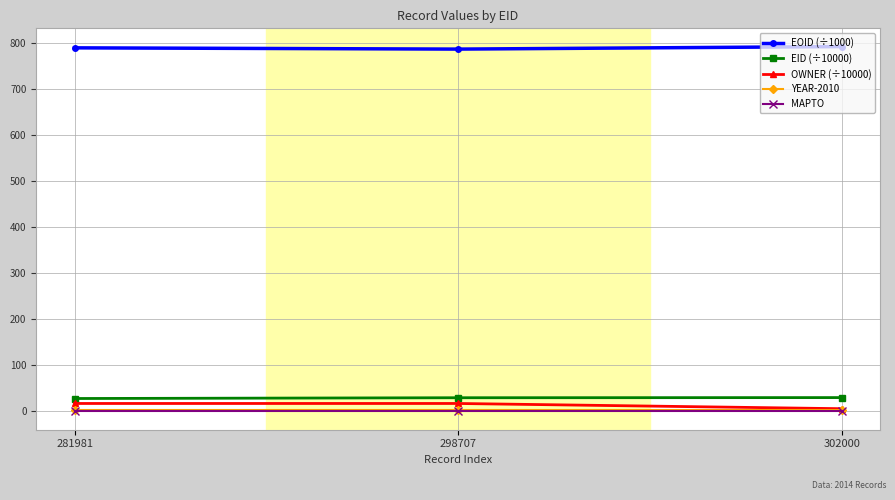

The OWNER (÷10000) series shows 17.4 at 281981. True or false?

True